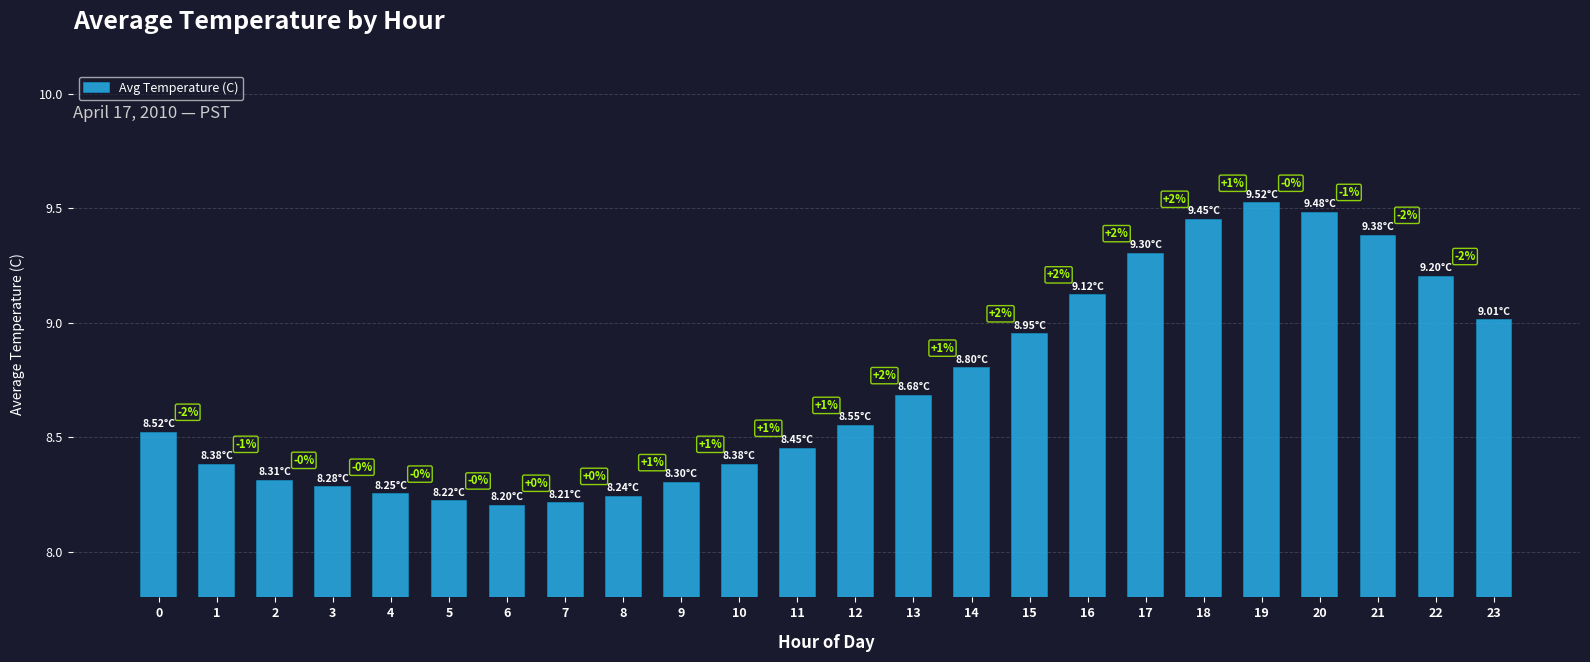

Is it true that the value at 22 is 9.2?

True